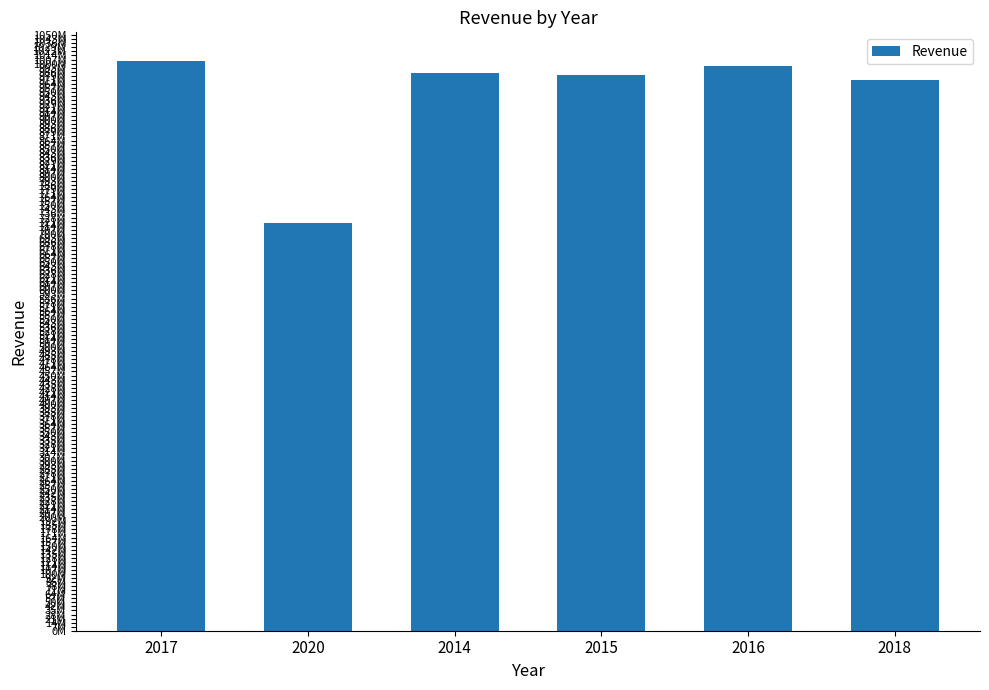

Which has a higher value, 2020 or 2014?

2014